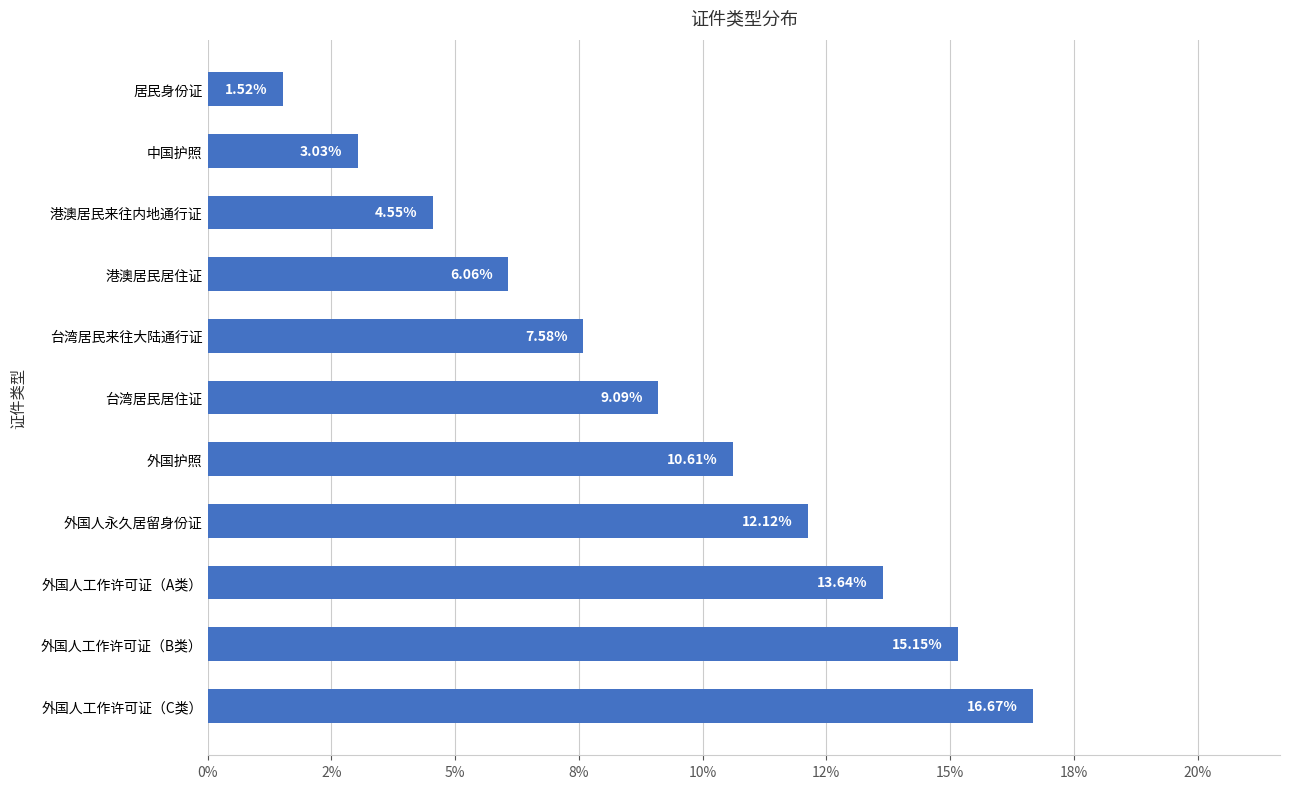

Are the bars horizontal?

Yes